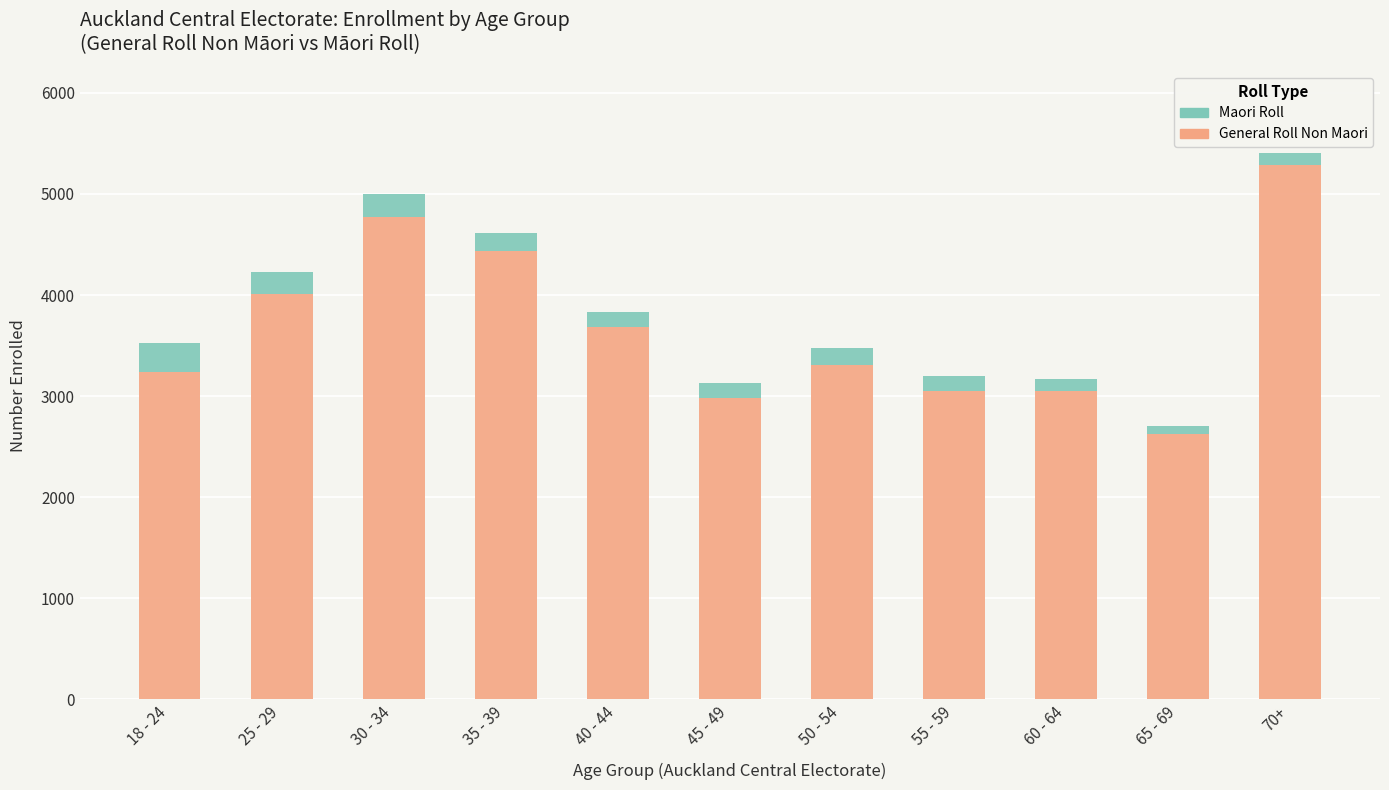

How many data points in General Roll Non Maori are less than 3311?

5